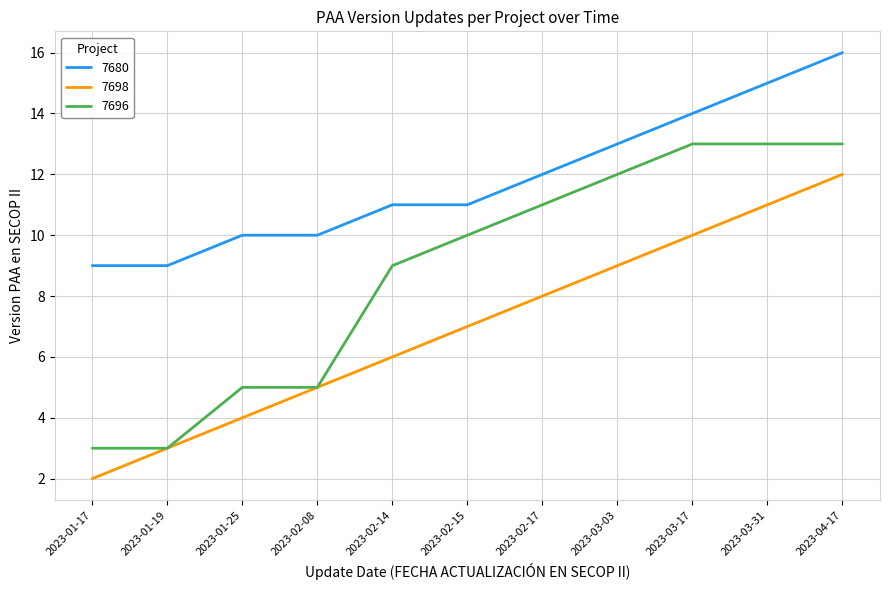

Is the value of 7696 at 2023-01-17 greater than the value of 7698 at 2023-01-25?

No